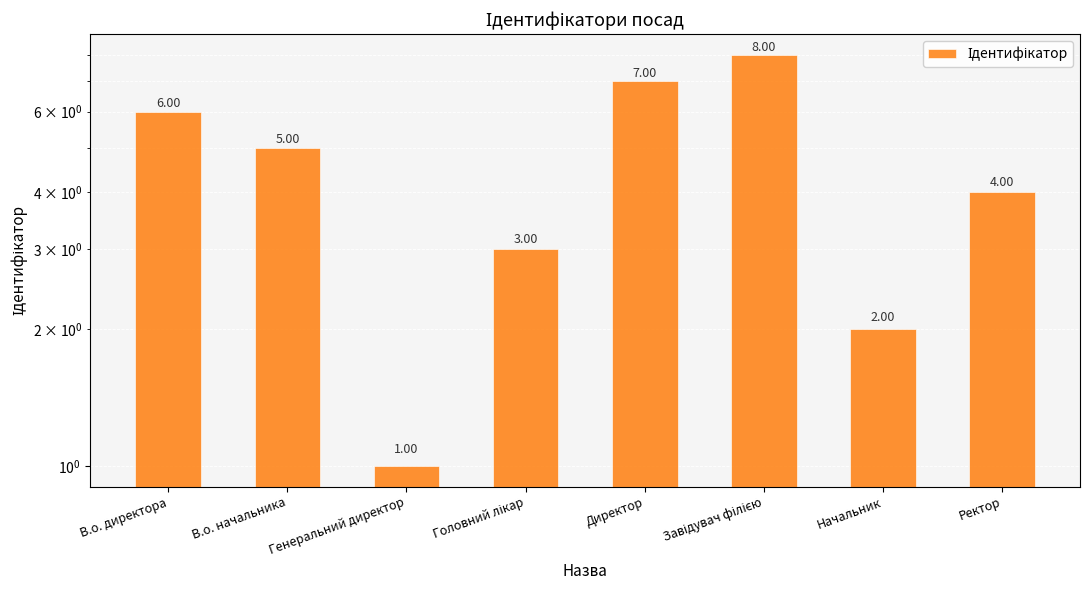

Where does the data first go above 5?

В.о. директора